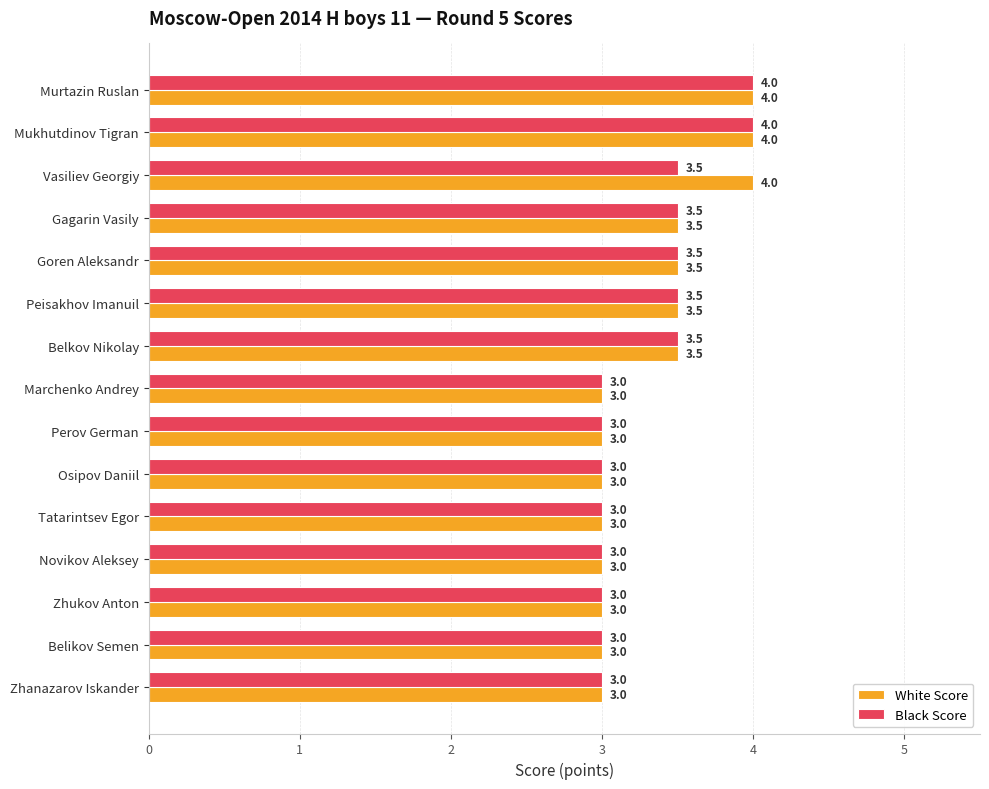

What is the approximate value of White Score at Tatarintsev Egor?

3.0